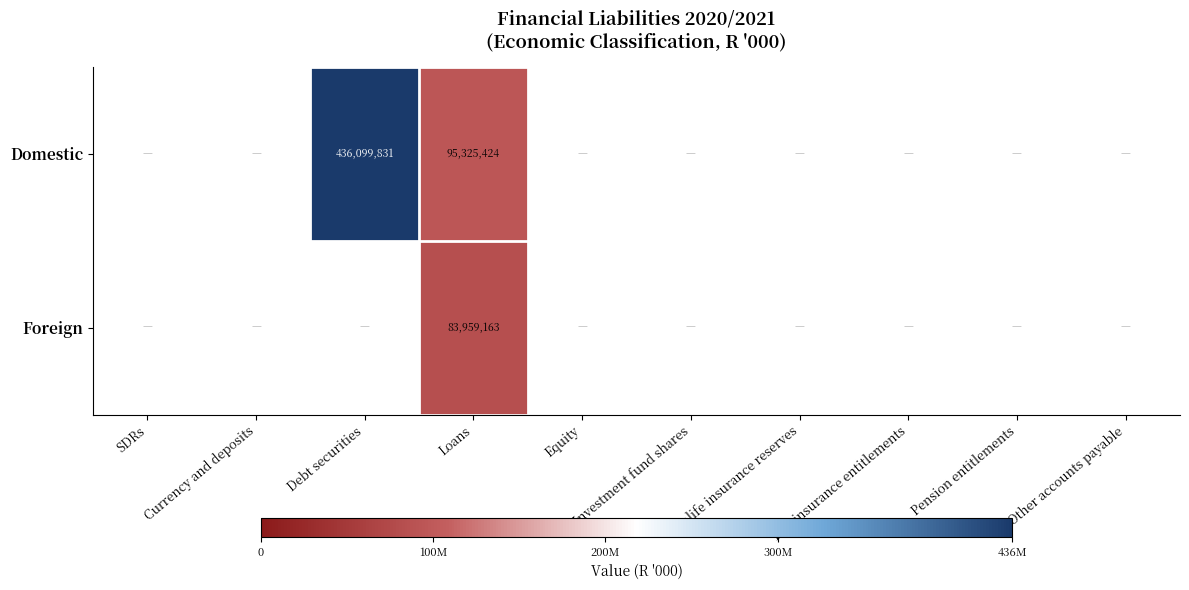

Is it true that Domestic equals 637994855 at Debt securities?

False